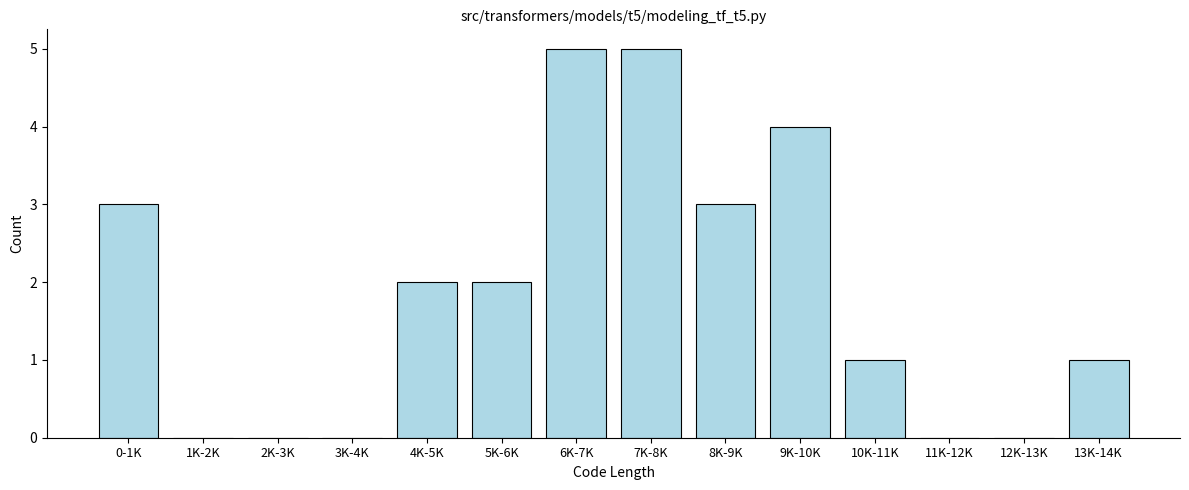

Reading left to right, list all the values displayed in this chart.

0-1K=3	1K-2K=0	2K-3K=0	3K-4K=0	4K-5K=2	5K-6K=2	6K-7K=5	7K-8K=5	8K-9K=3	9K-10K=4	10K-11K=1	11K-12K=0	12K-13K=0	13K-14K=1